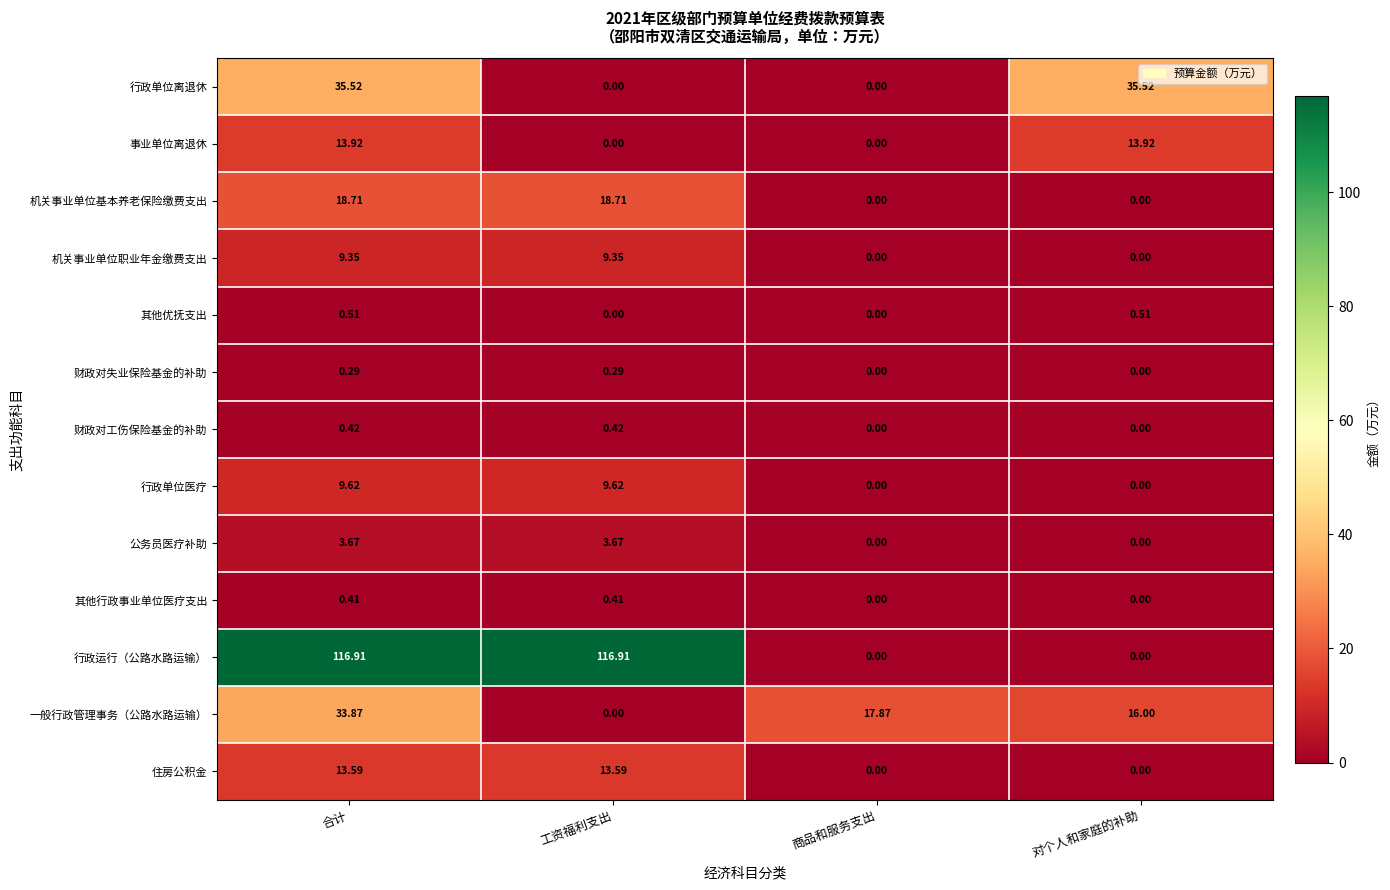

At how many categories does at least one series exceed 115?

2